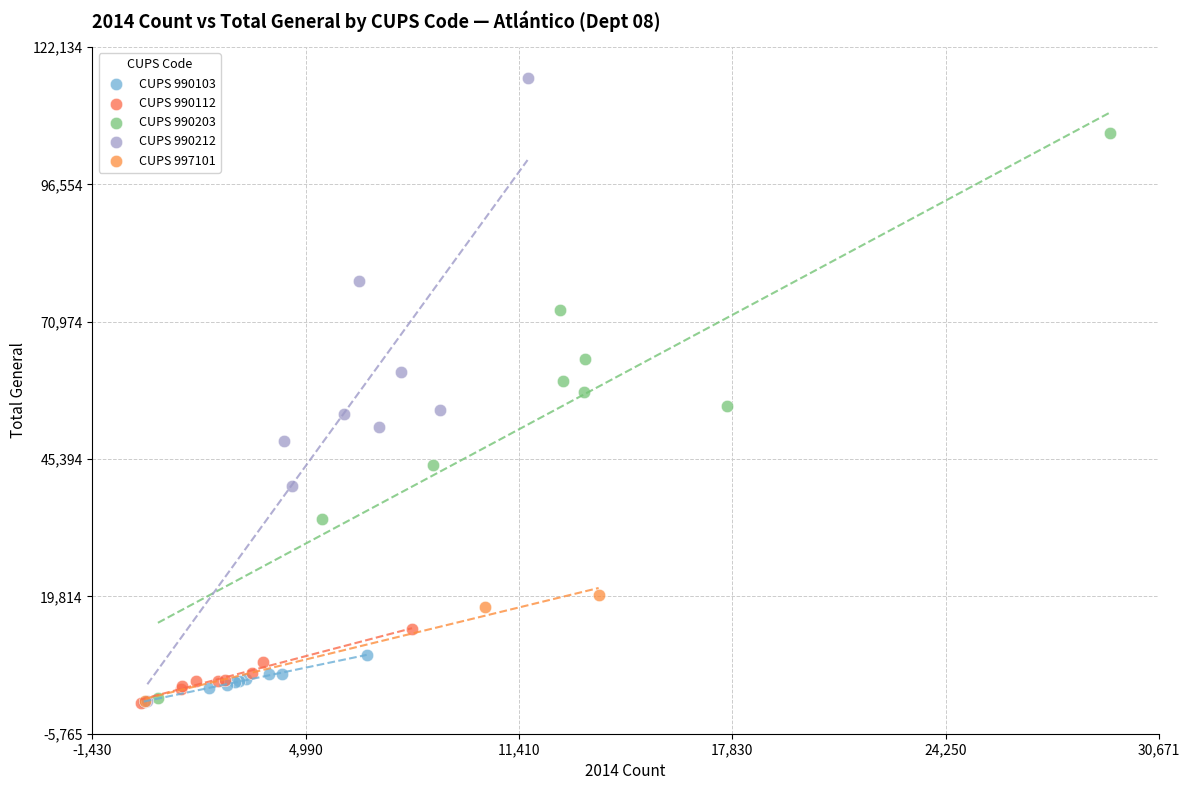

What are all the series names shown in the legend?

CUPS 990103, CUPS 990112, CUPS 990203, CUPS 990212, CUPS 997101